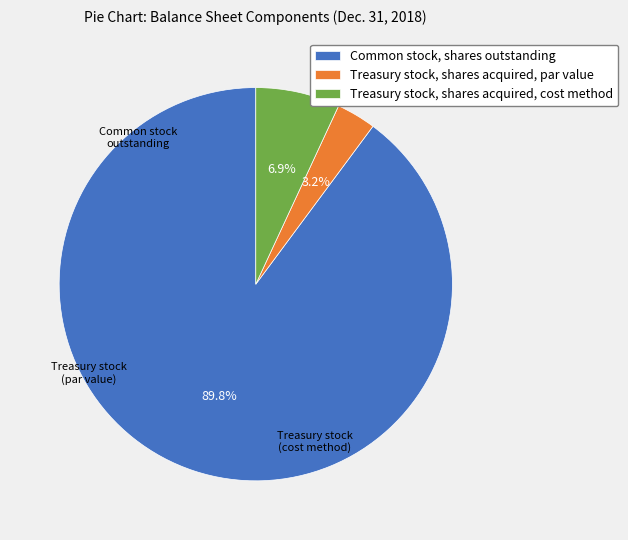

The Common stock, shares outstanding slice represents 90% of the pie. True or false?

True